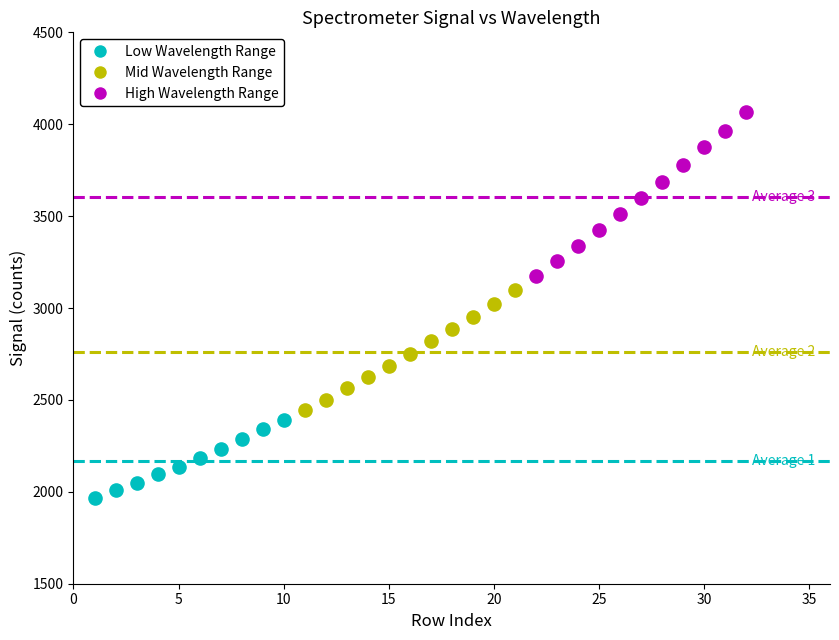

Which series has the widest spread of Y values?

High Wavelength Range